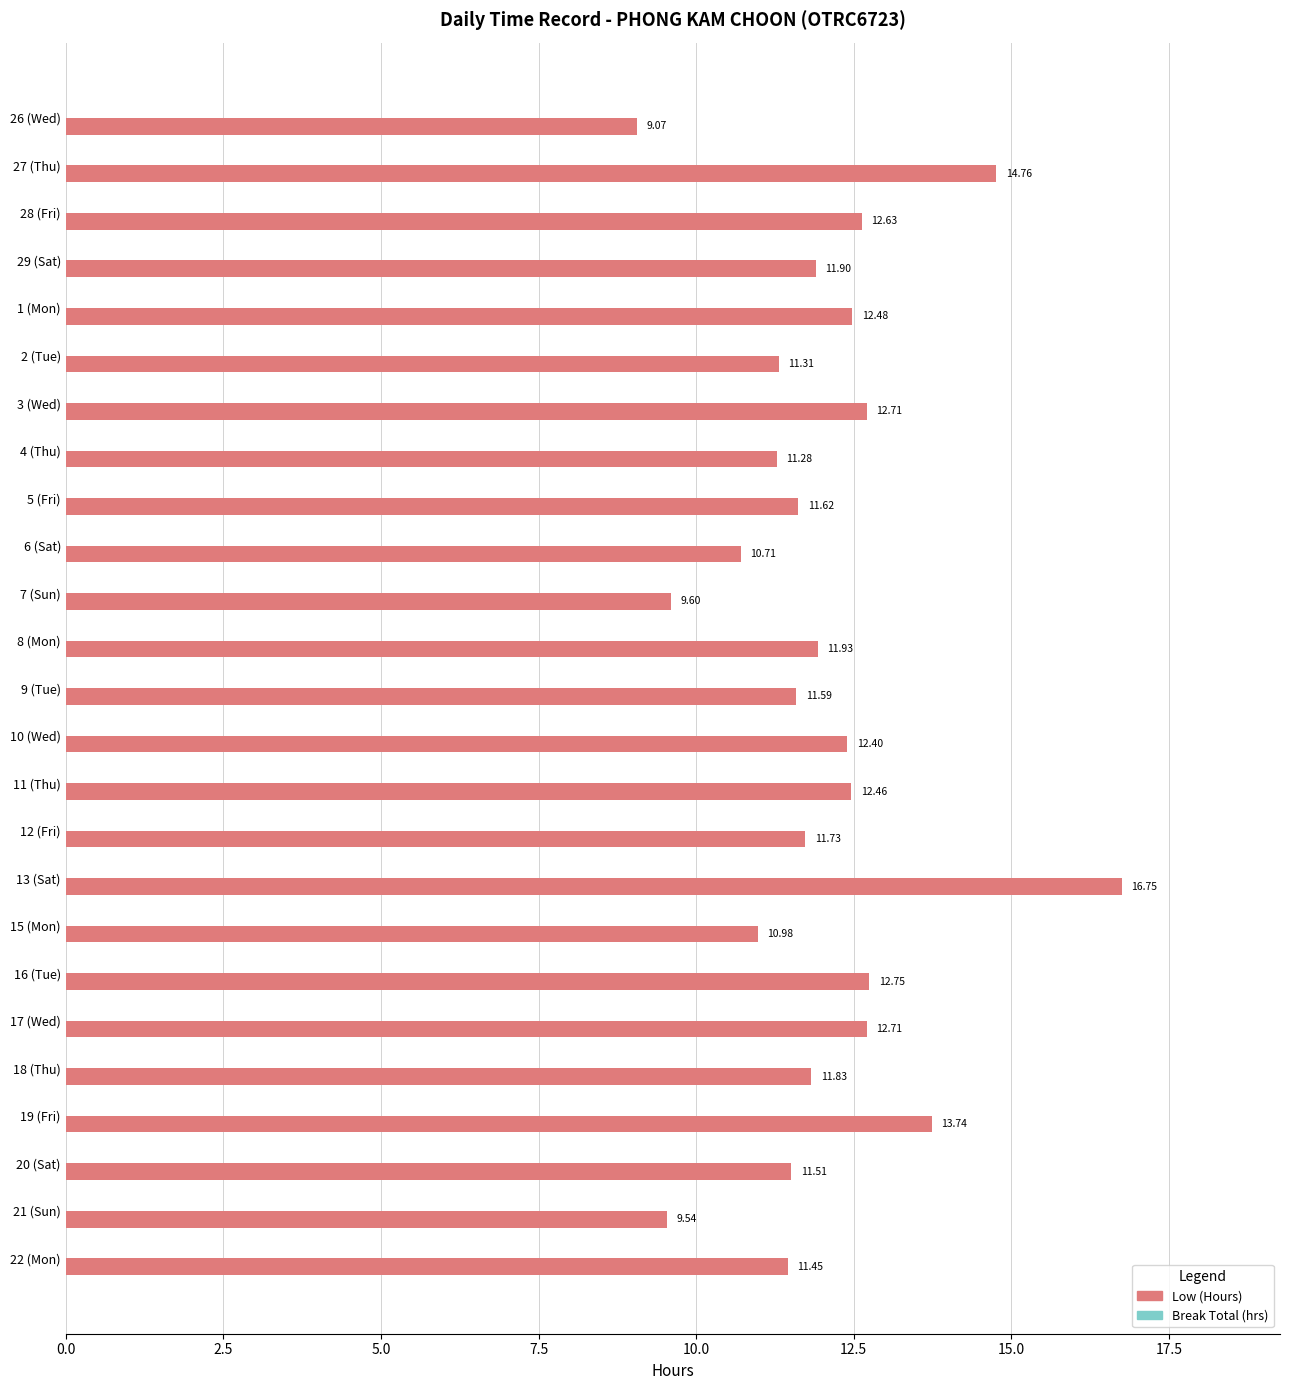

What is the difference between the values at 10 (Wed) and 6 (Sat)?

1.7